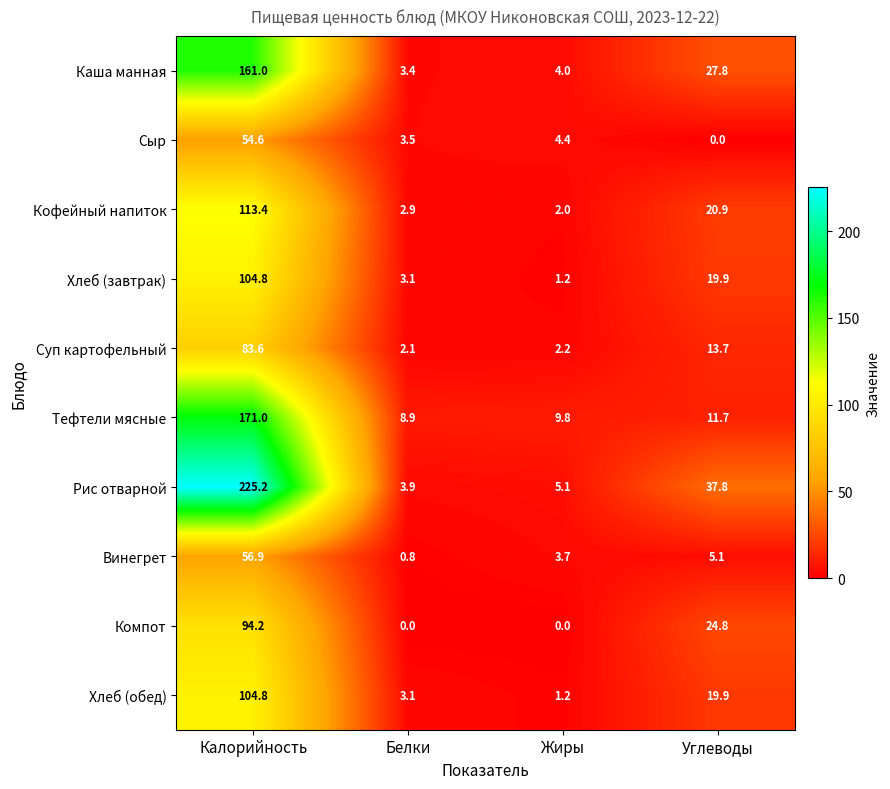

At which label is Тефтели мясные closest to 89?

Углеводы